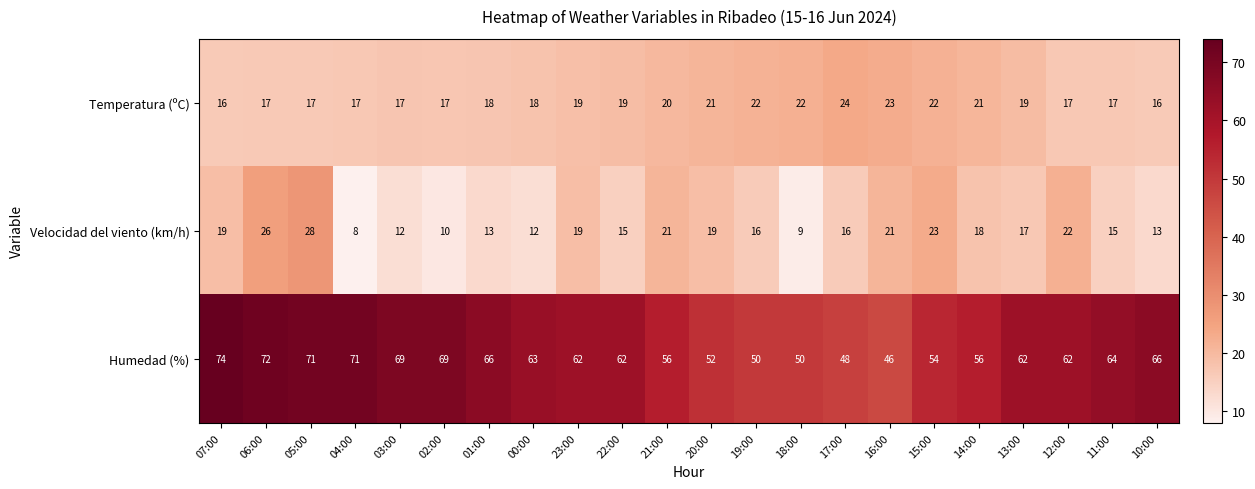

What is the spread (max minus min) of values at 23:00?

43